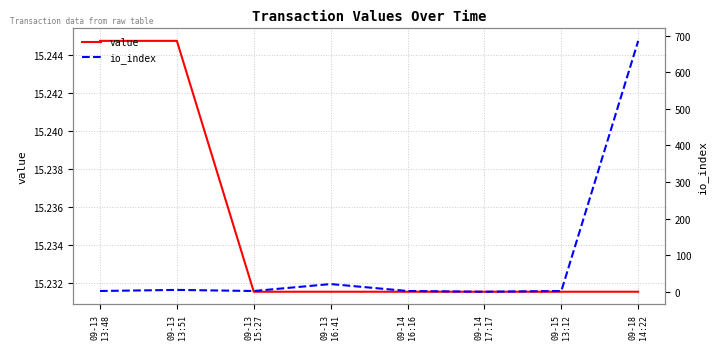

What position from the right is 09-13
15:27?

6